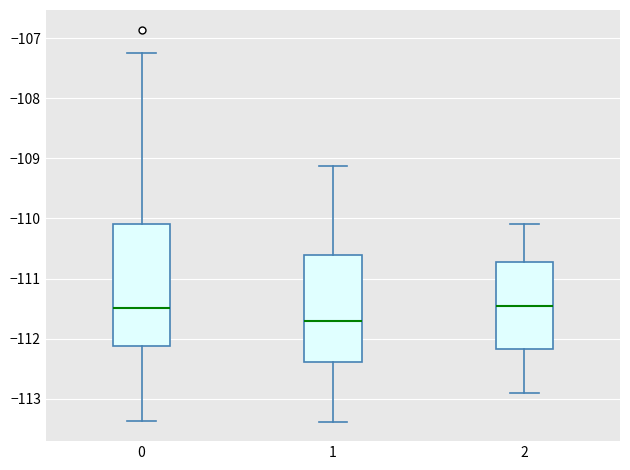

Reading left to right, transcribe this box plot: for each box, give where its median line is, the range the box spans, and where its two whiskers end, as read against the y-axis. The values are not printed on the chart, so give them approximately, as read against the axis.

0: median -111.5, box -112.1 to -110.1, whiskers -113.4 to -107.3
1: median -111.7, box -112.4 to -110.6, whiskers -113.4 to -109.1
2: median -111.4, box -112.2 to -110.7, whiskers -112.9 to -110.1